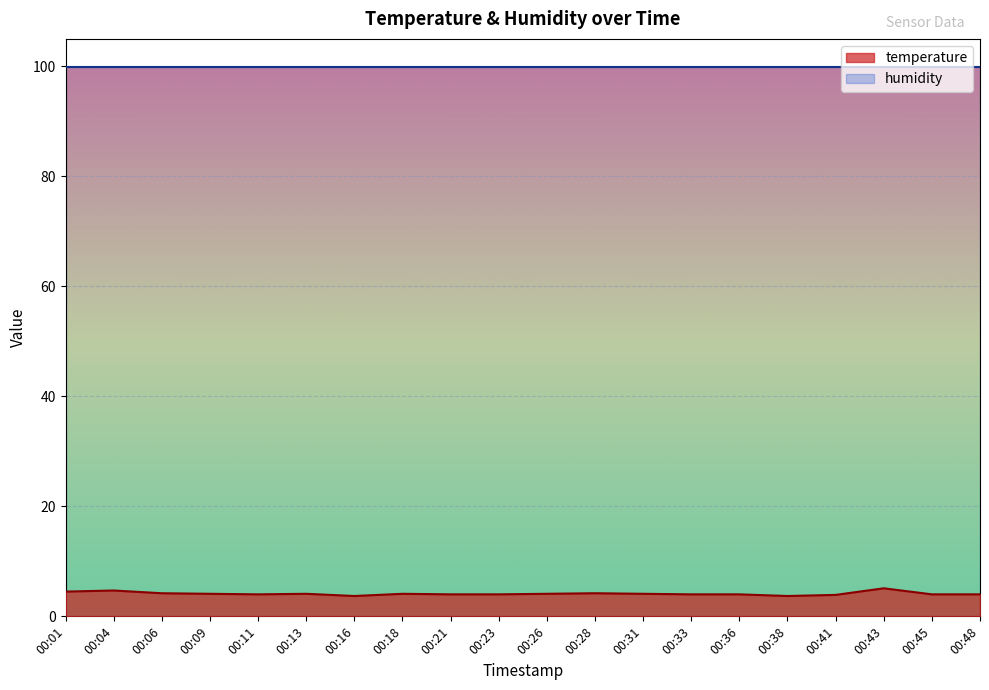

At which category does the data reach its first local peak?

00:04